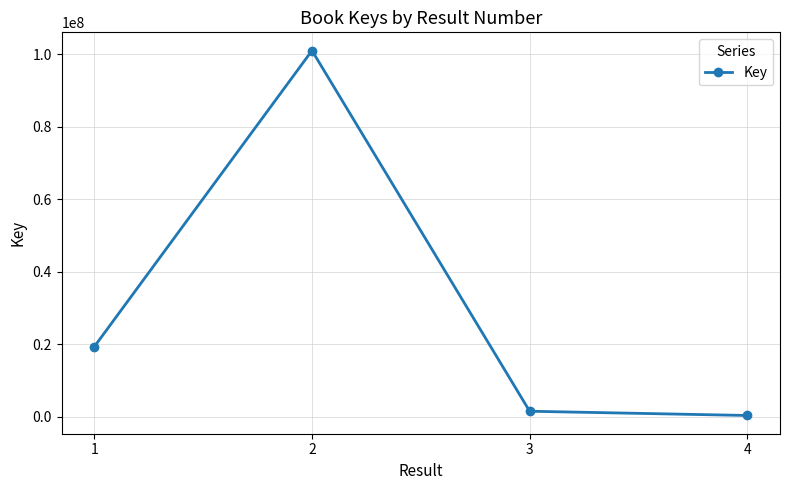

Where is the data nearest to the value 50690457?

1